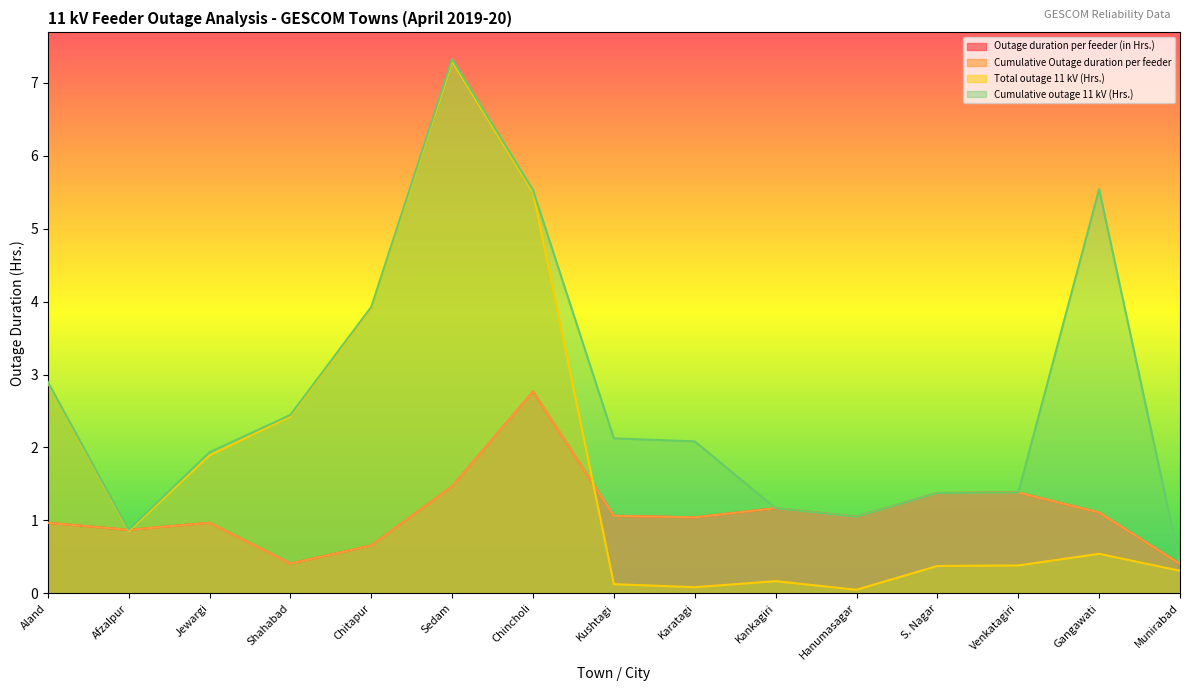

What is the sum of the Total outage 11 kV (Hrs.) values at Jewargi and S. Nagar?

2.3